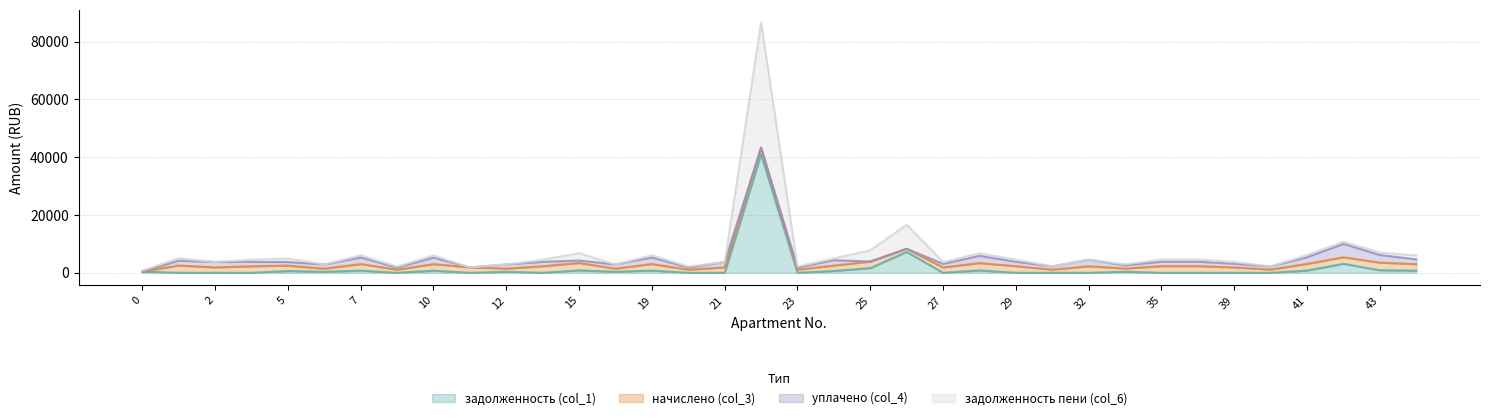

Which series has the largest range (max minus min)?

задолженность пени (col_6)